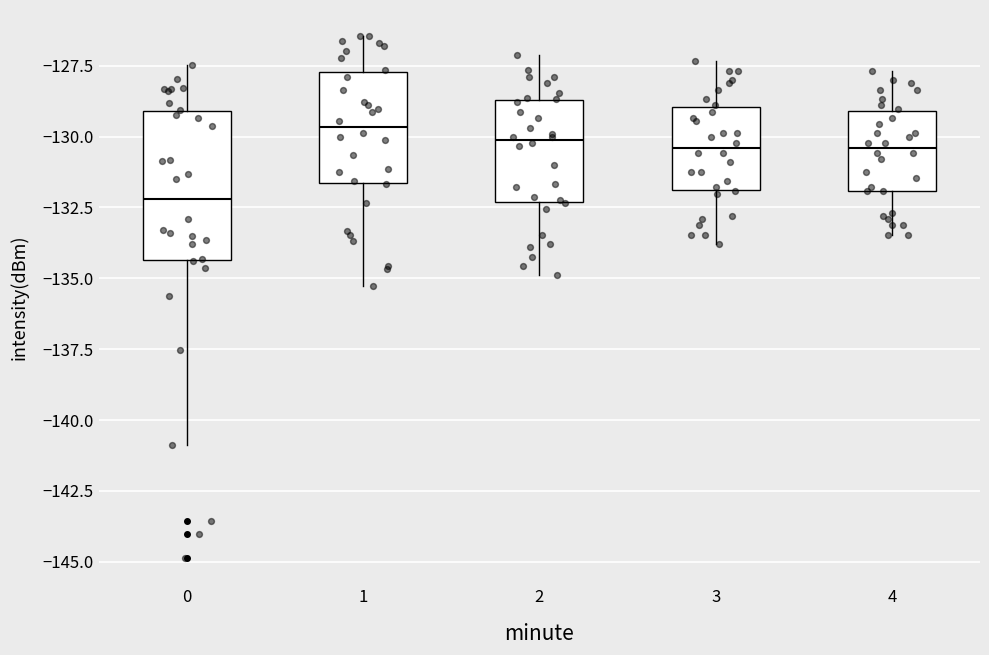

Which box is the tallest, from its lower edge to its upper edge?

0